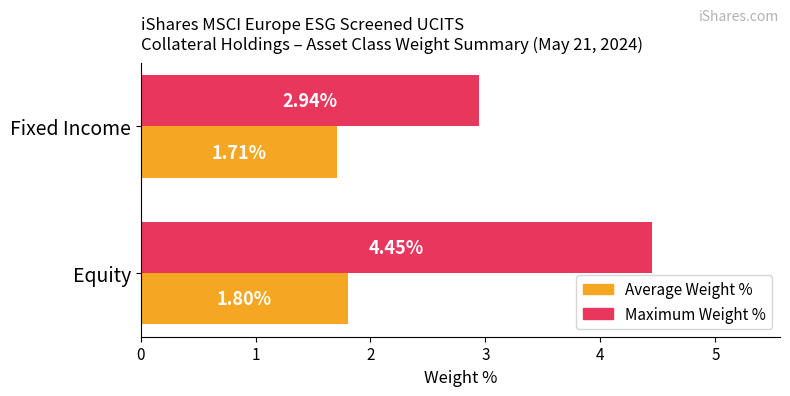

At which label is Maximum Weight % closest to 3?

Fixed Income